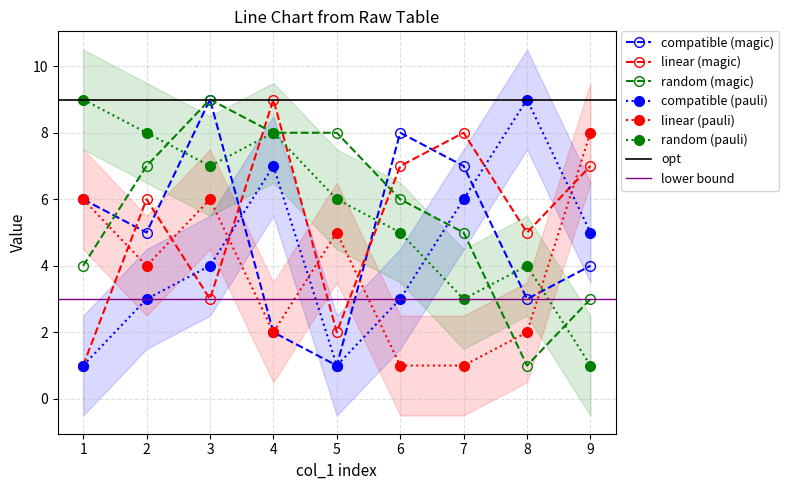

How many interior local valleys does the col_4 series have?

1